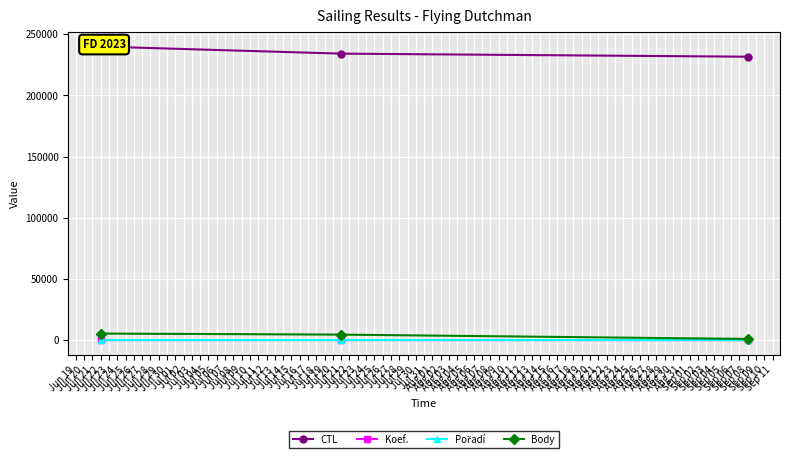

What is the total value across all series at Jul 21?

238700